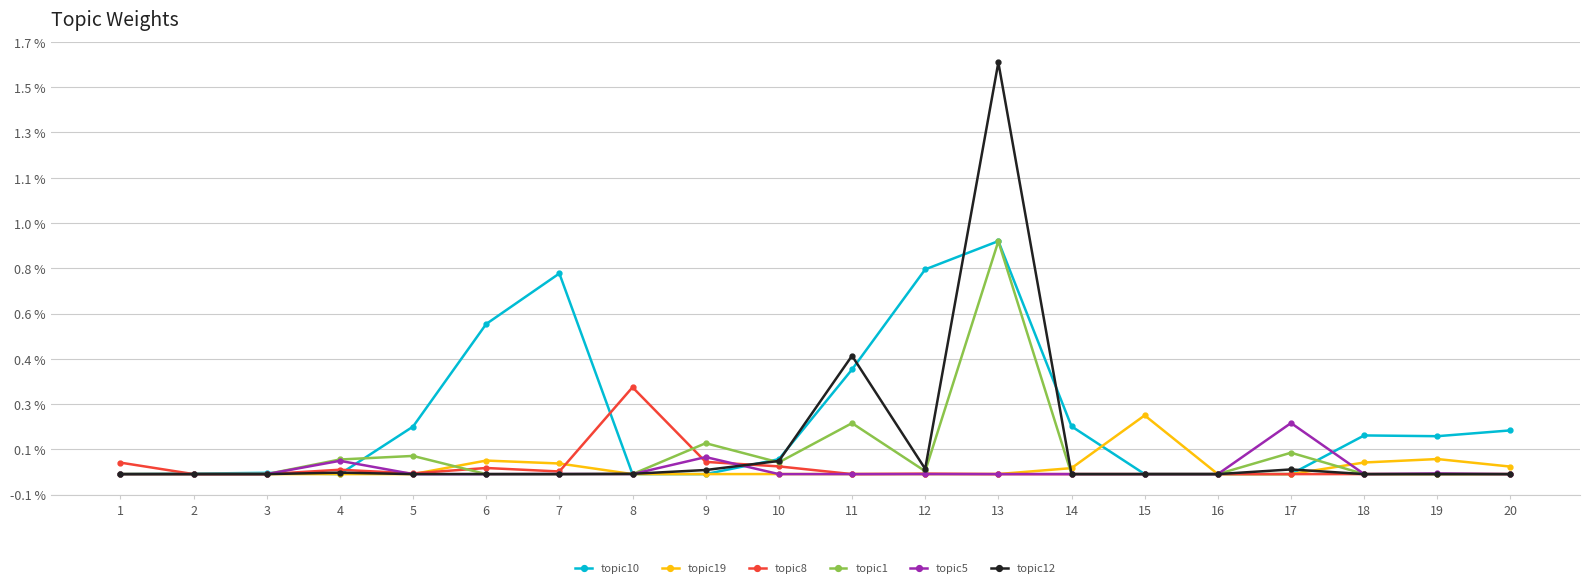

Reading left to right, transcribe all the data shown in this chart.

topic10: 1=0.0	2=0.0	3=0.0	4=0.0	5=0.0	6=0.0	7=0.0	8=0.0	9=0.0	10=0.0	11=0.0	12=0.0	13=0.0	14=0.0	15=0.0	16=0.0	17=0.0	18=0.0	19=0.0	20=0.0
topic19: 1=0.0	2=0.0	3=0.0	4=0.0	5=0.0	6=0.0	7=0.0	8=0.0	9=0.0	10=0.0	11=0.0	12=0.0	13=0.0	14=0.0	15=0.0	16=0.0	17=0.0	18=0.0	19=0.0	20=0.0
topic8: 1=0.0	2=0.0	3=0.0	4=0.0	5=0.0	6=0.0	7=0.0	8=0.0	9=0.0	10=0.0	11=0.0	12=0.0	13=0.0	14=0.0	15=0.0	16=0.0	17=0.0	18=0.0	19=0.0	20=0.0
topic1: 1=0.0	2=0.0	3=0.0	4=0.0	5=0.0	6=0.0	7=0.0	8=0.0	9=0.0	10=0.0	11=0.0	12=0.0	13=0.0	14=0.0	15=0.0	16=0.0	17=0.0	18=0.0	19=0.0	20=0.0
topic5: 1=0.0	2=0.0	3=0.0	4=0.0	5=0.0	6=0.0	7=0.0	8=0.0	9=0.0	10=0.0	11=0.0	12=0.0	13=0.0	14=0.0	15=0.0	16=0.0	17=0.0	18=0.0	19=0.0	20=0.0
topic12: 1=0.0	2=0.0	3=0.0	4=0.0	5=0.0	6=0.0	7=0.0	8=0.0	9=0.0	10=0.0	11=0.0	12=0.0	13=0.0	14=0.0	15=0.0	16=0.0	17=0.0	18=0.0	19=0.0	20=0.0